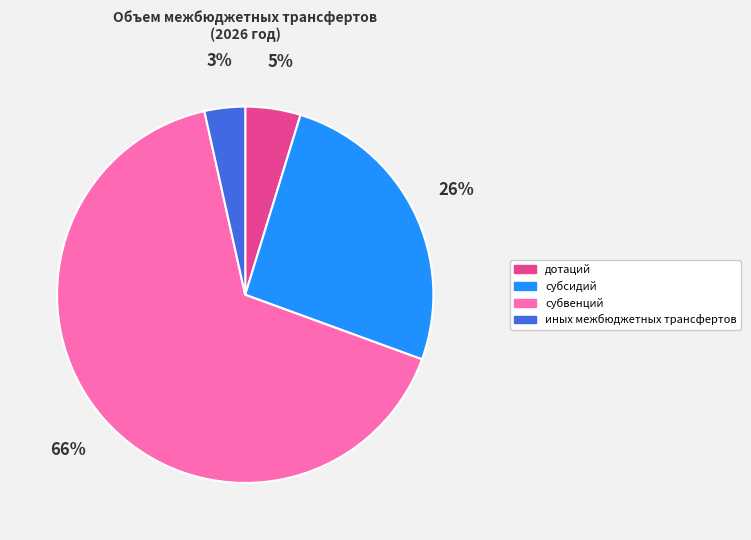

Which slice is the smallest?

иных межбюджетных трансфертов